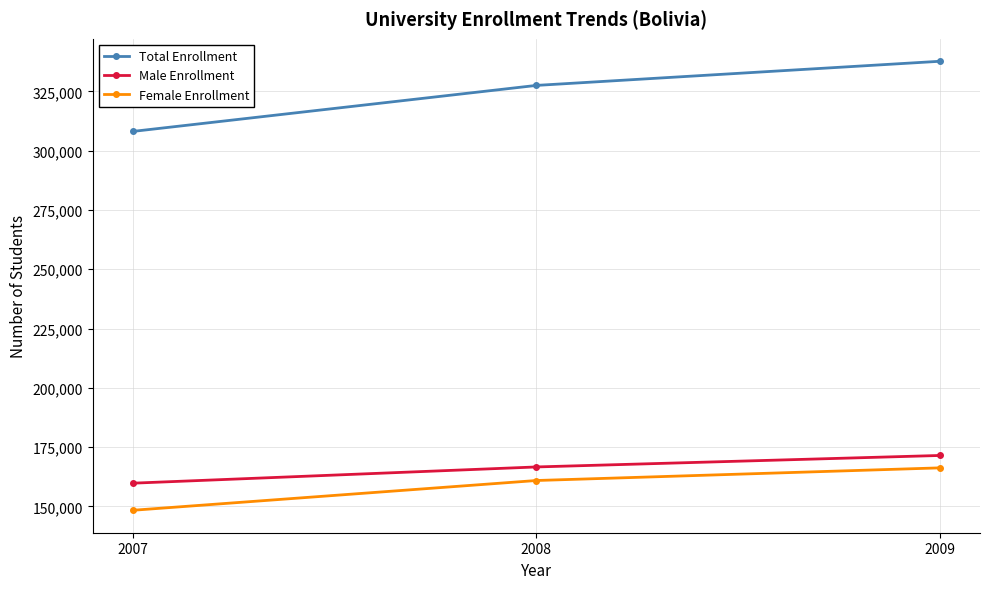

What is the value of the Total Enrollment point at the 3rd from the left?

337709